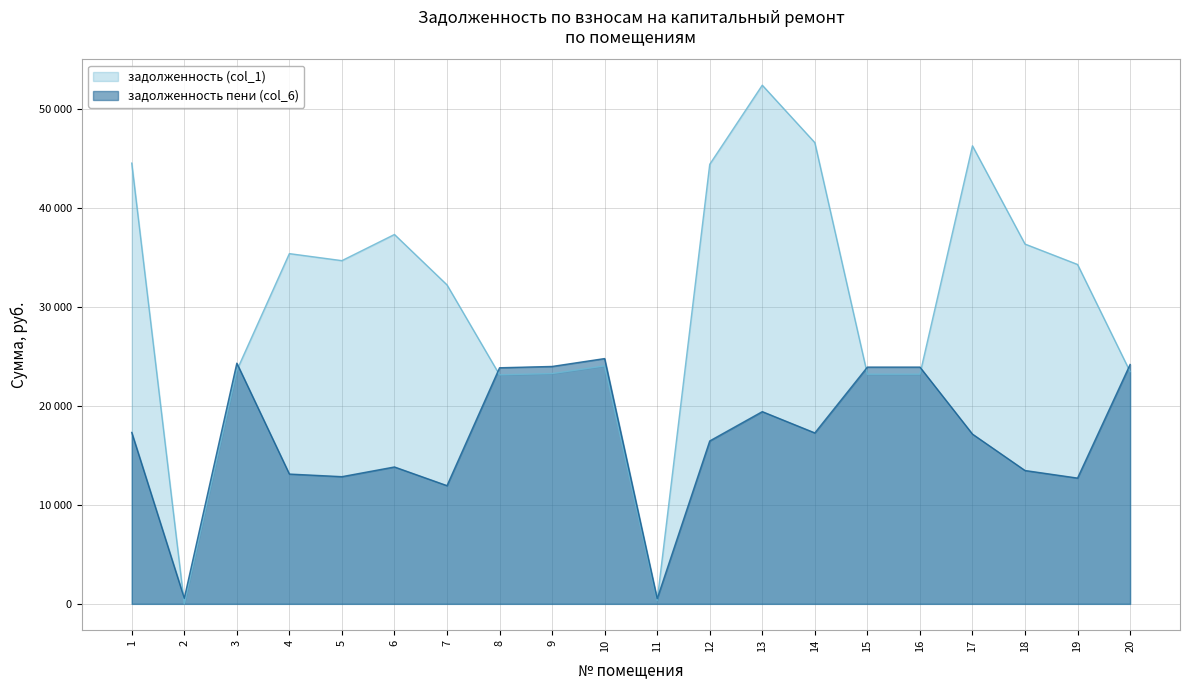

What is the difference between the maximum and minimum values in the задолженность пени (col_6) series?

24268.7